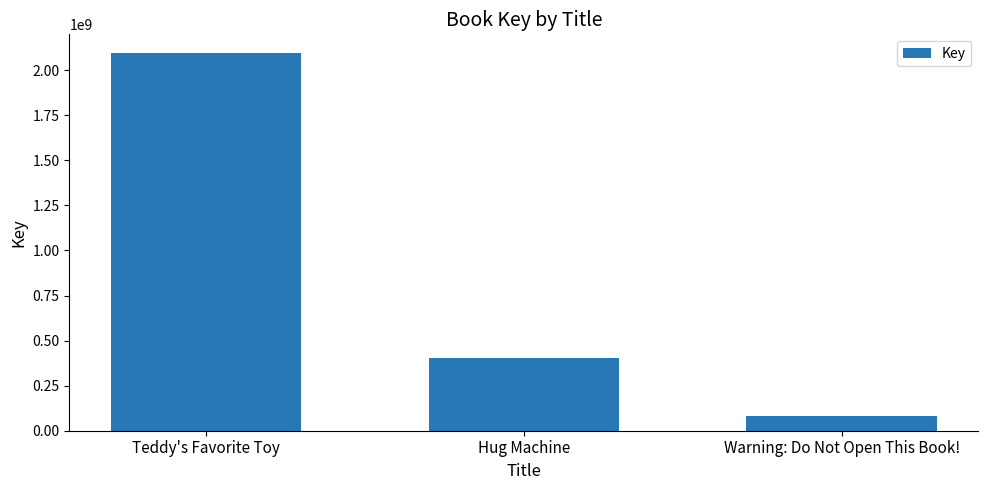

The chart shows a value of 3395515527 at Teddy's Favorite Toy. True or false?

False